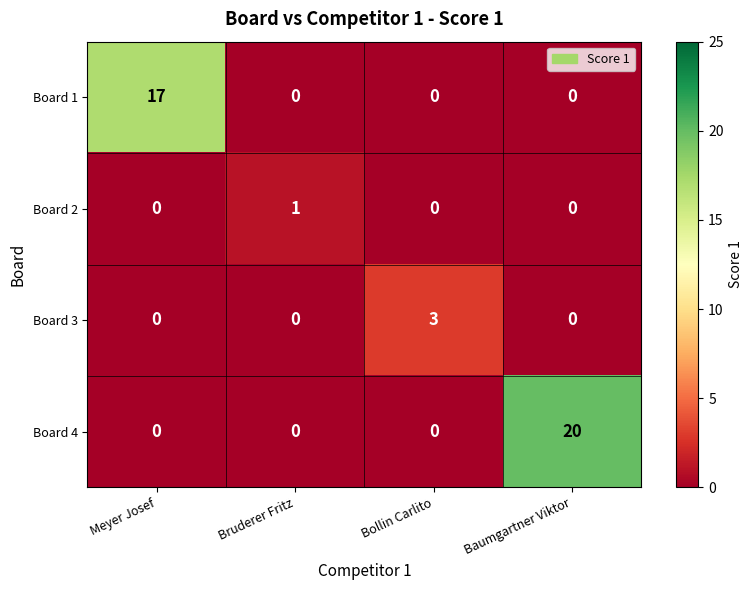

Which series has the largest total across all categories?

Board 4